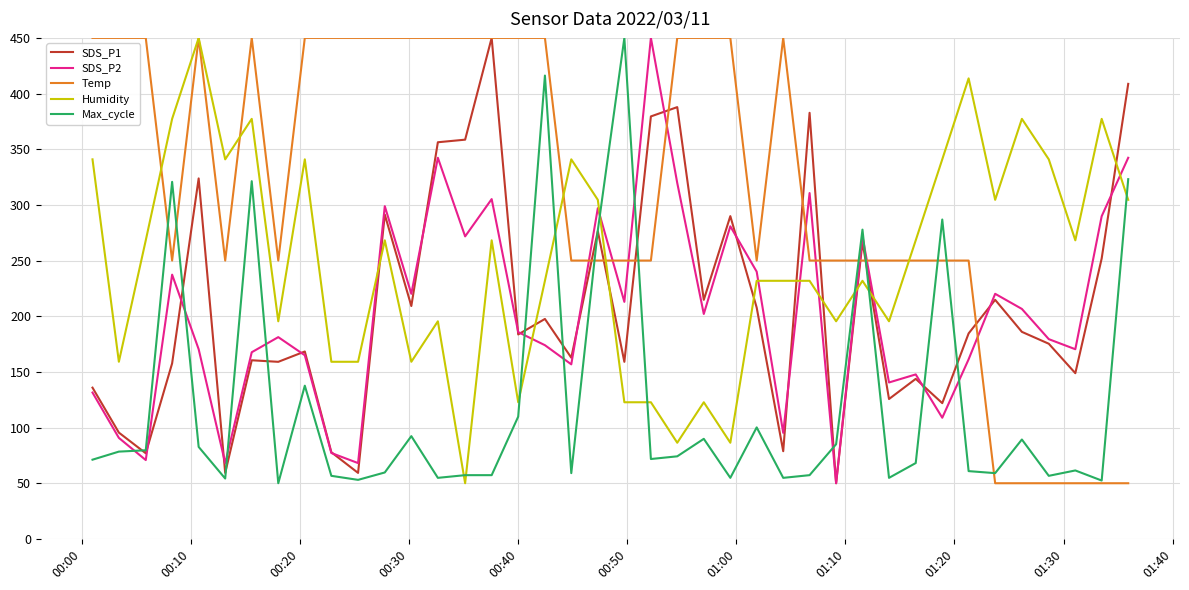

How many intersections are there between Temp and SDS_P2?

9